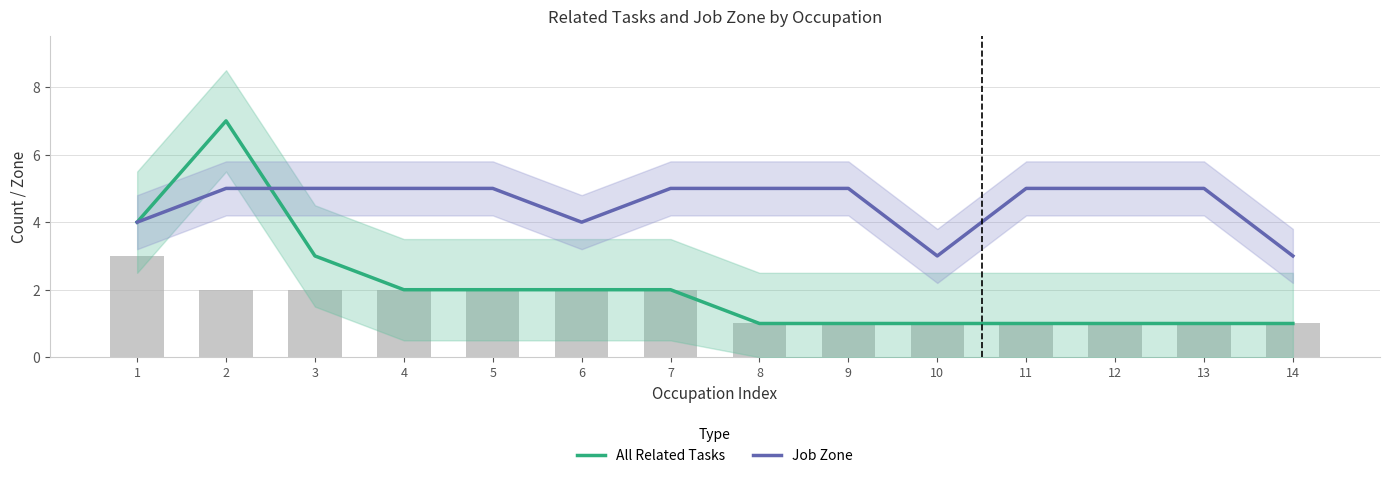

What is the difference between the maximum and minimum values in the Job Zone series?

2